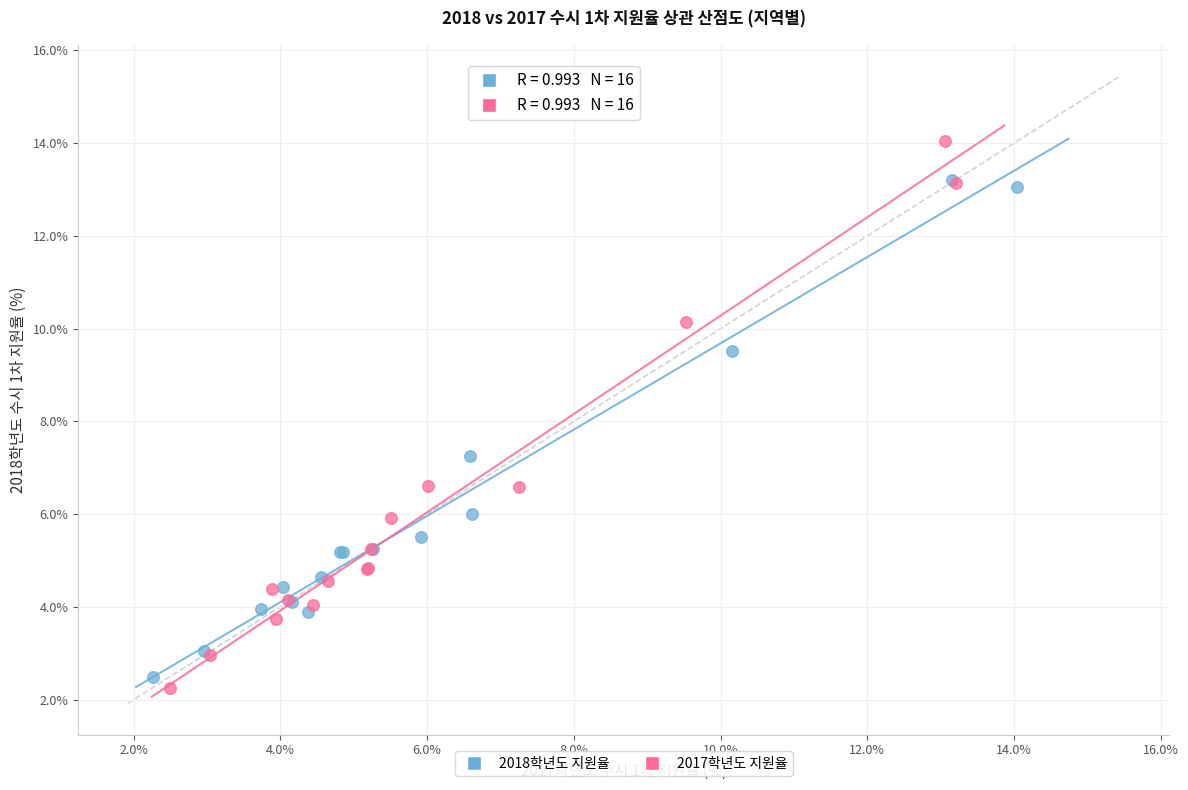

Which series contains the highest Y value?

2017학년도 지원율